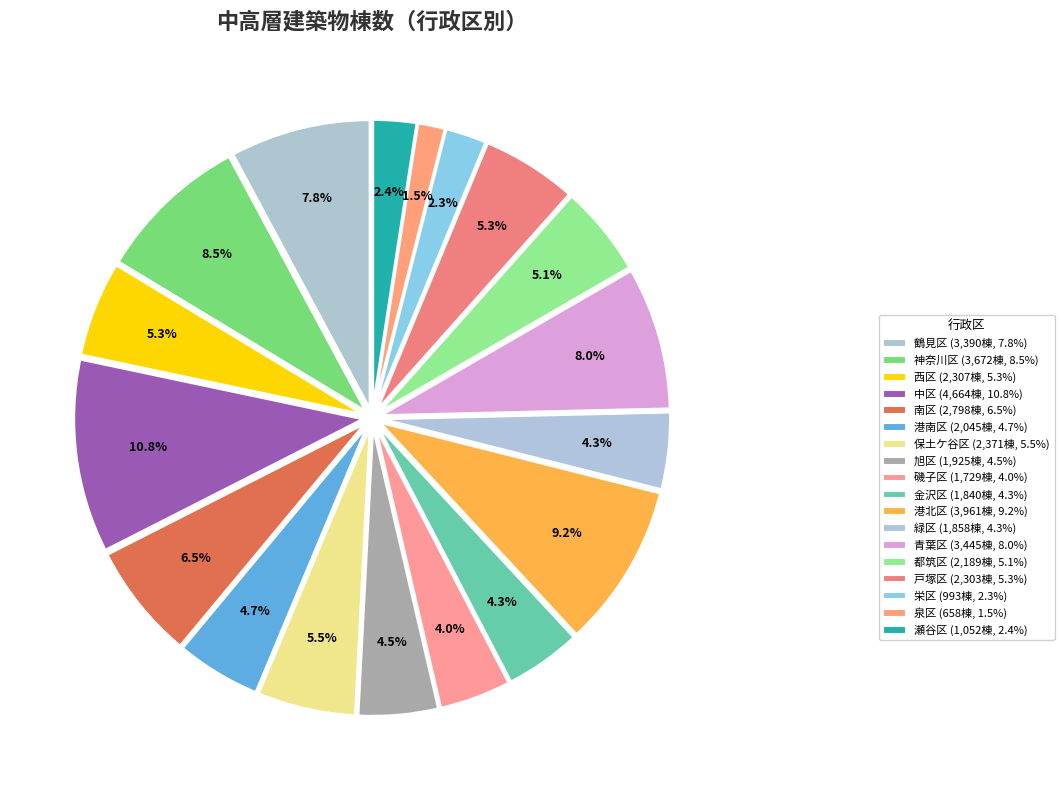

Count the number of slices in the pie.

18